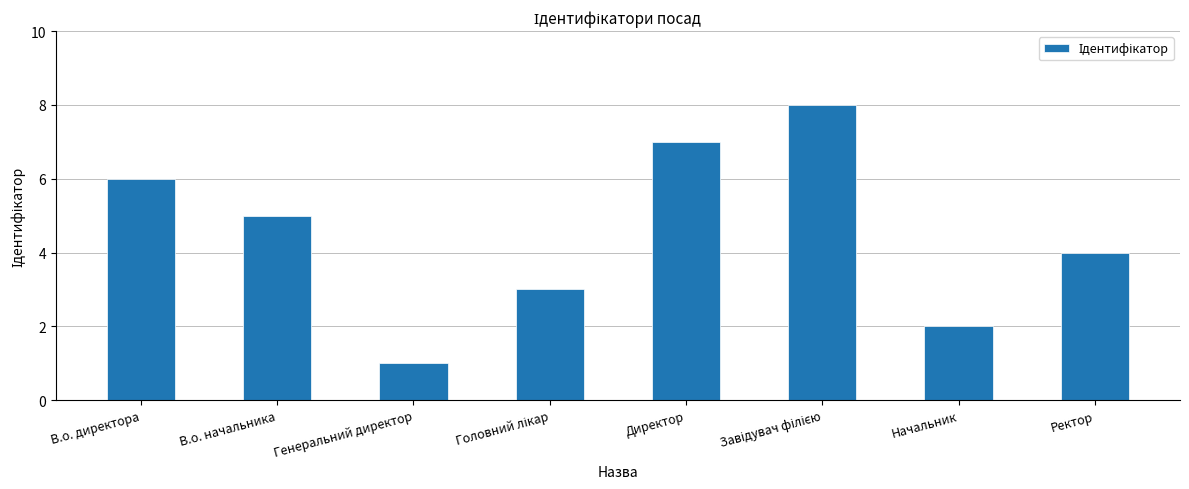

What is the label of the 6th bar from the right?

Генеральний директор